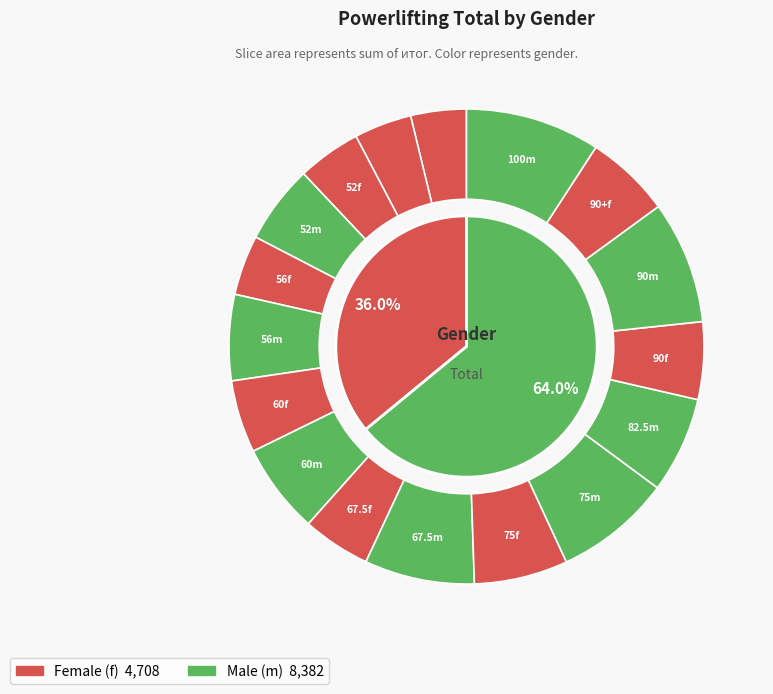

To the nearest percent, what percentage of the pie is 52?

10%